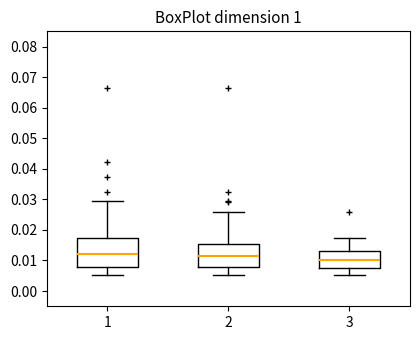

Where does the median line of the box at x = 3 sit on the y-axis? The values are not printed on the chart, so give them approximately, as read against the axis.

0.010